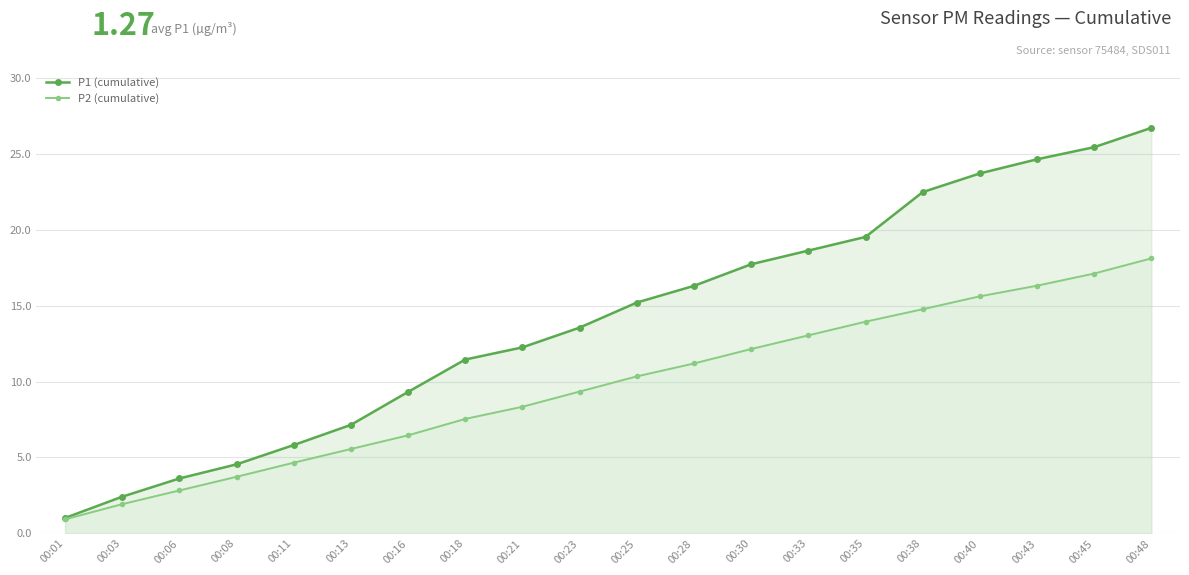

Rank the series at 00:03 from highest to lowest value.

P1 (cumulative), P2 (cumulative)